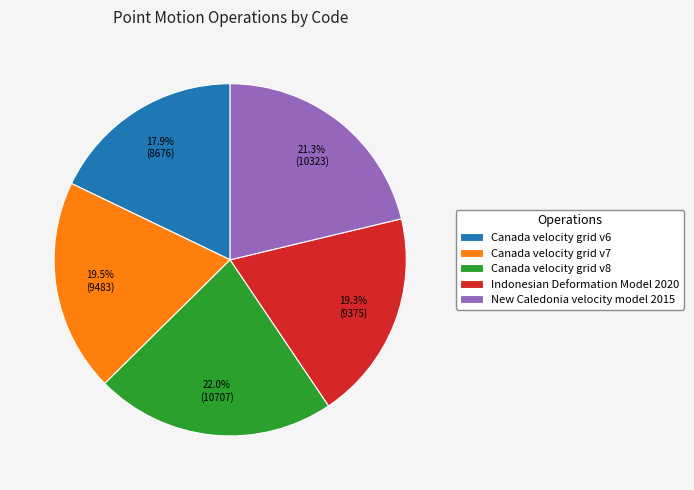

To the nearest percent, what percentage of the pie is Canada velocity grid v6?

18%